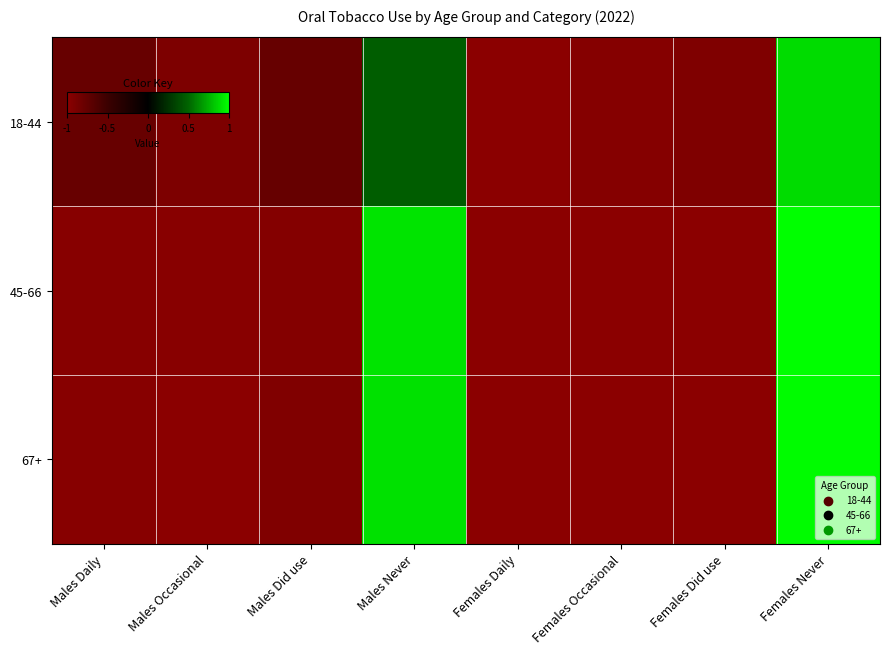

Which label corresponds to the largest value in the chart?

Females Never